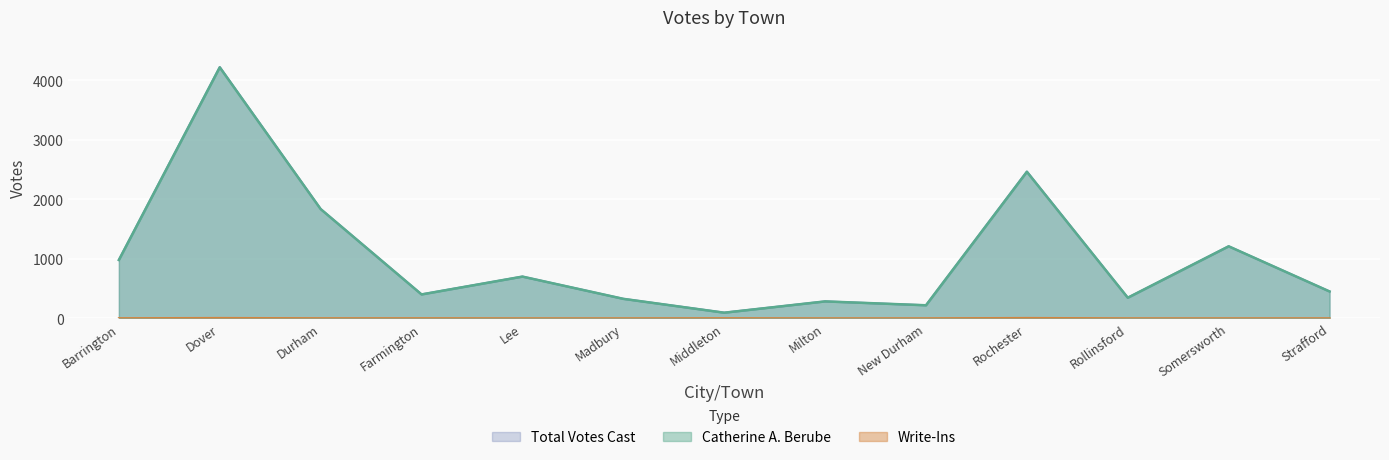

What is the difference between the second highest and second lowest values in the Write-Ins series?

5